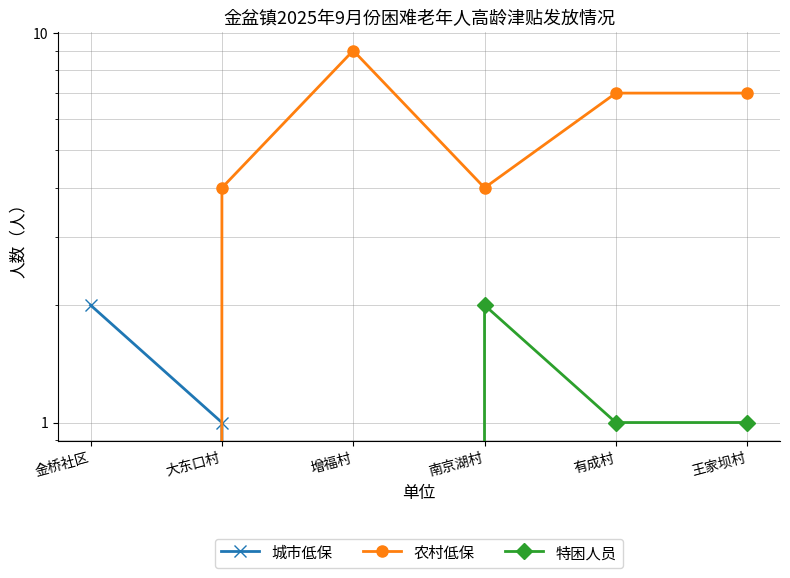

How many 城市低保 values are between 0 and 1?

5